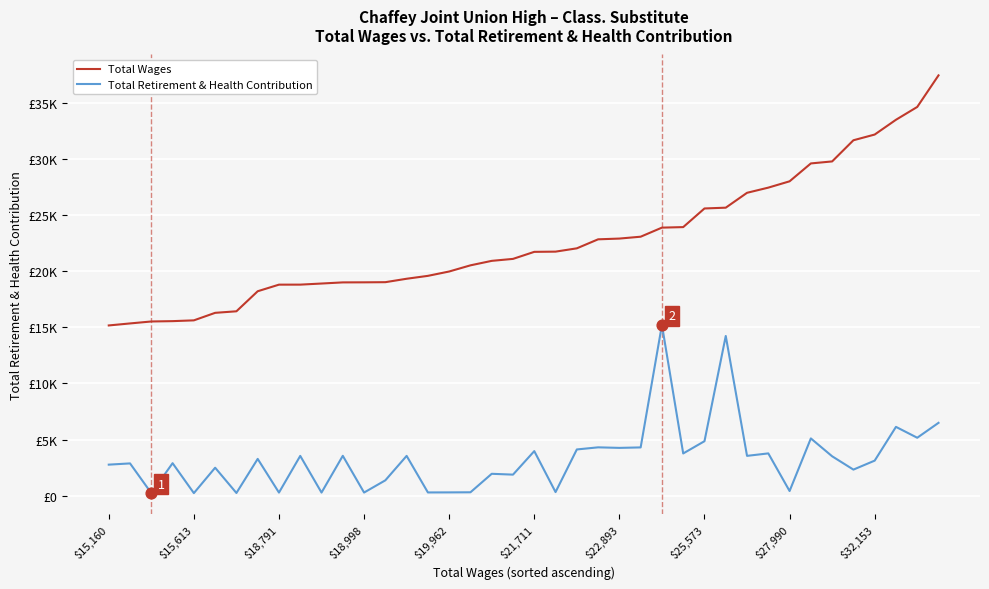

At which category is the sum across all series the highest?

39